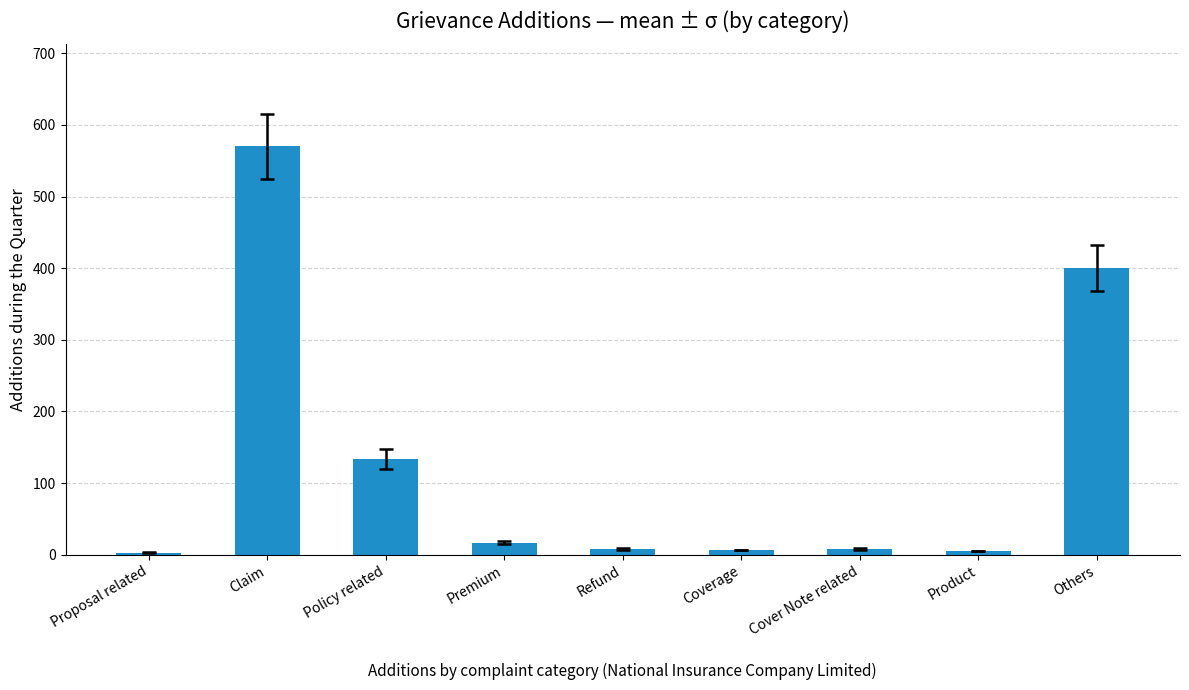

How many series are shown in this chart?

1